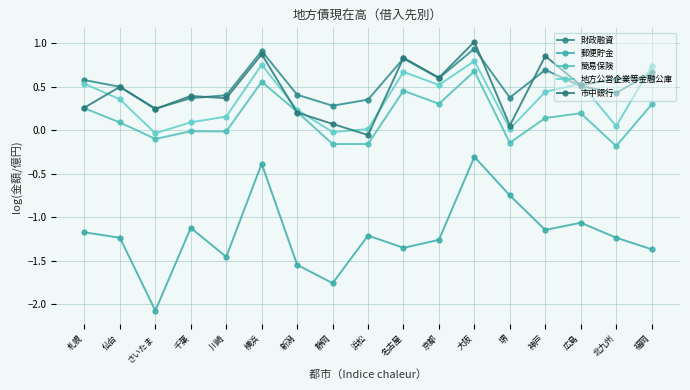

In 市中銀行, how many points are lower than both neighbors (excluding endpoints)?

6